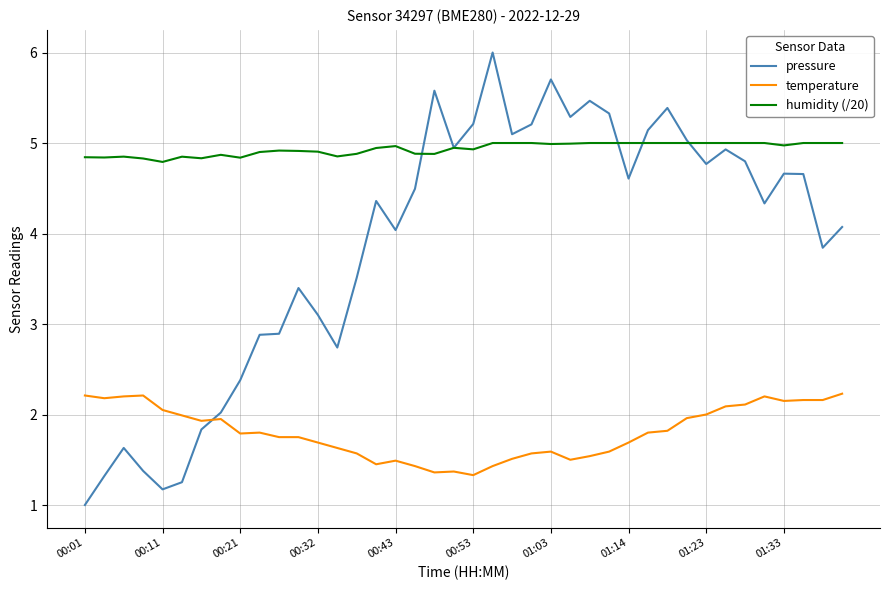

What is the highest value of the temperature series?

2.2